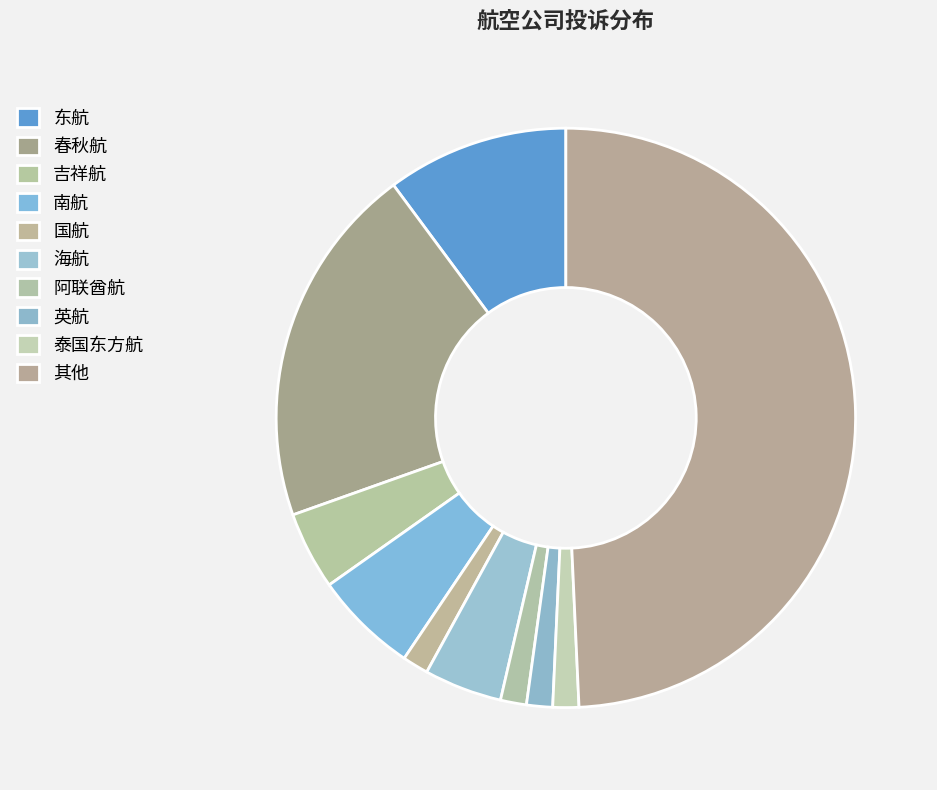

What percentage is NOT represented by 东航?

89.9%